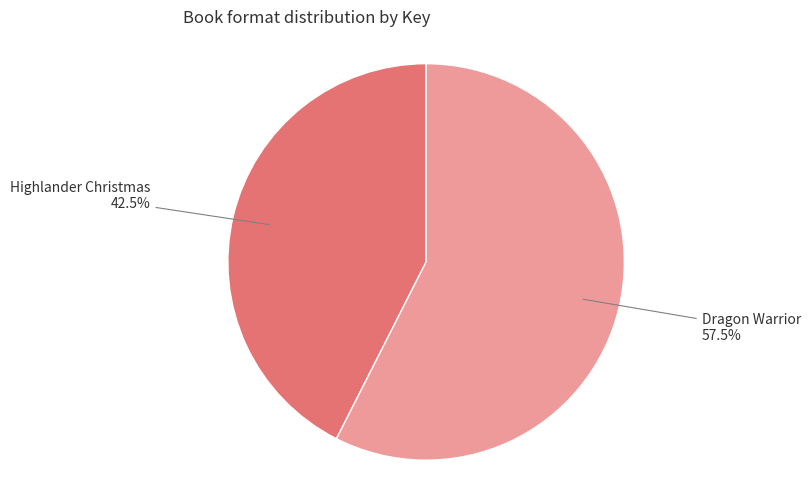

Does any single category account for the majority?

Yes